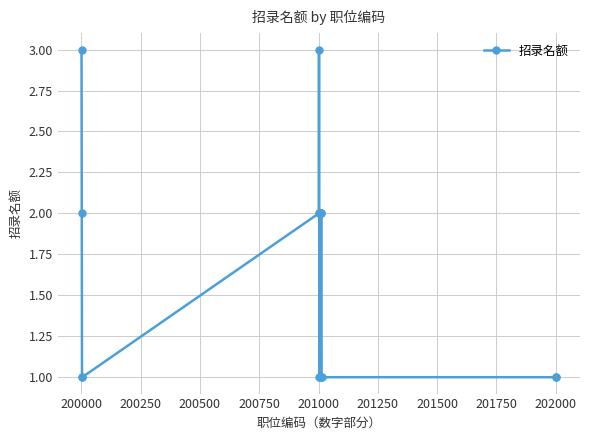

Reading left to right, list all the values displayed in this chart.

3	2	1	1	2	3	2	1	2	1	1	1	1	2	2	2	1	1	1